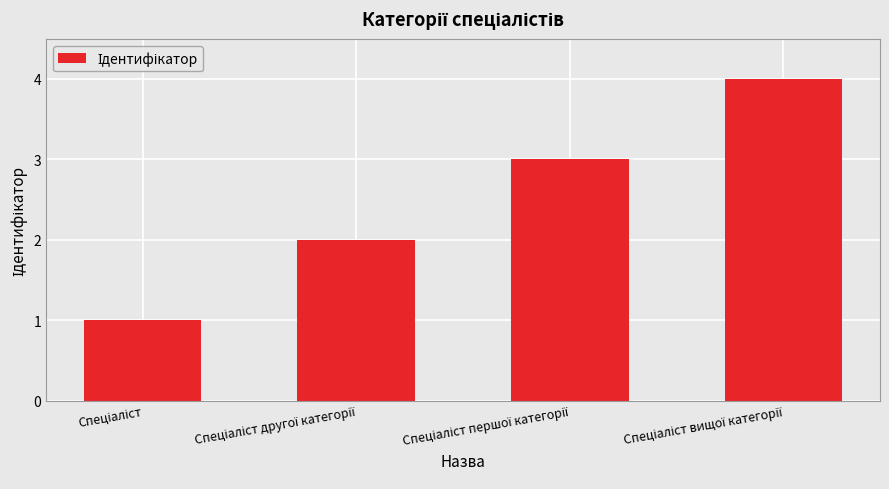

How many categories are shown in the chart?

4